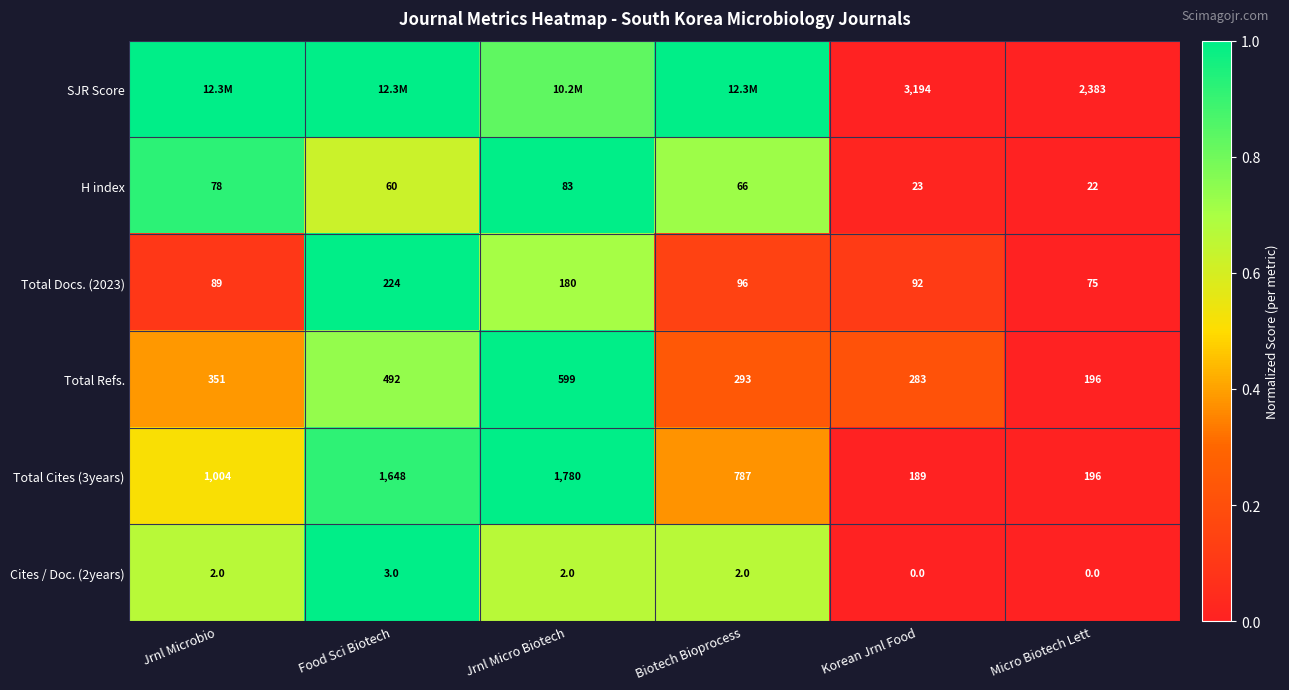

Is the value of Total Refs. at Jrnl Microbio greater than the value of Total Cites (3years) at Jrnl Micro Biotech?

No